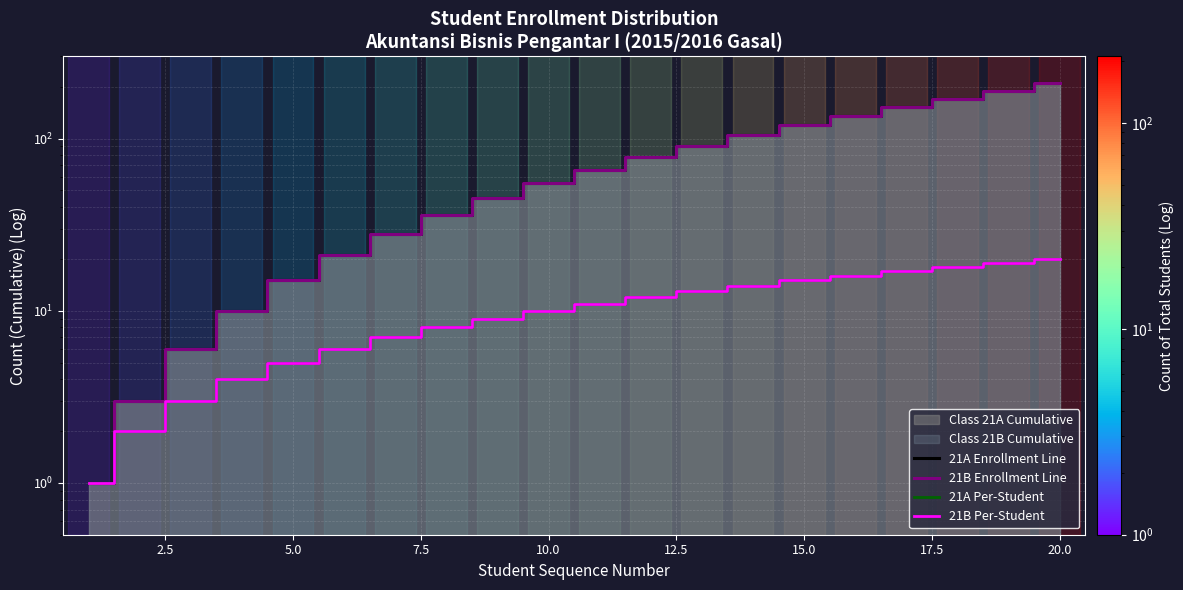

True or false: 21A Per-Student and 21A Enrollment Line intersect in this chart.

False